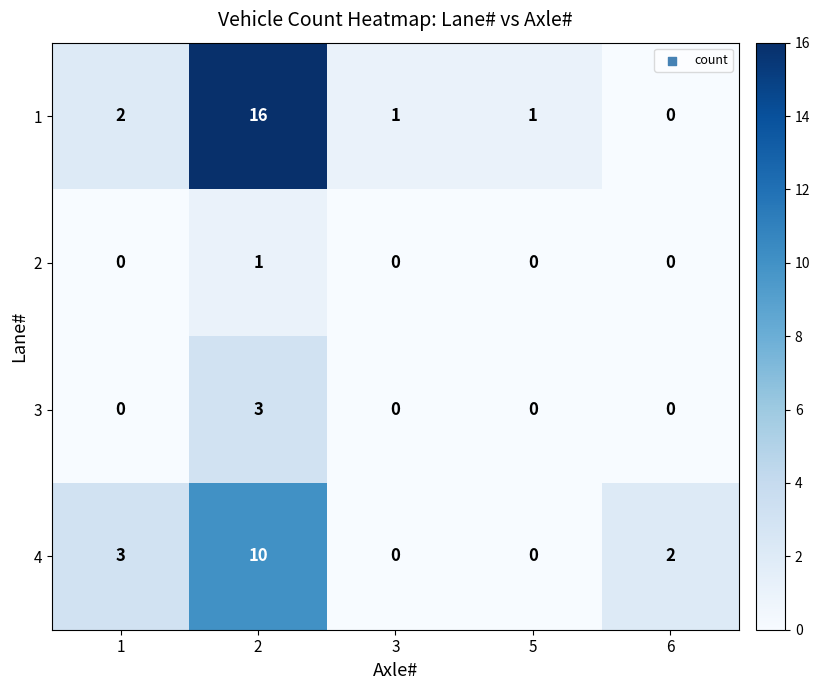

Which series has the widest spread of values?

1